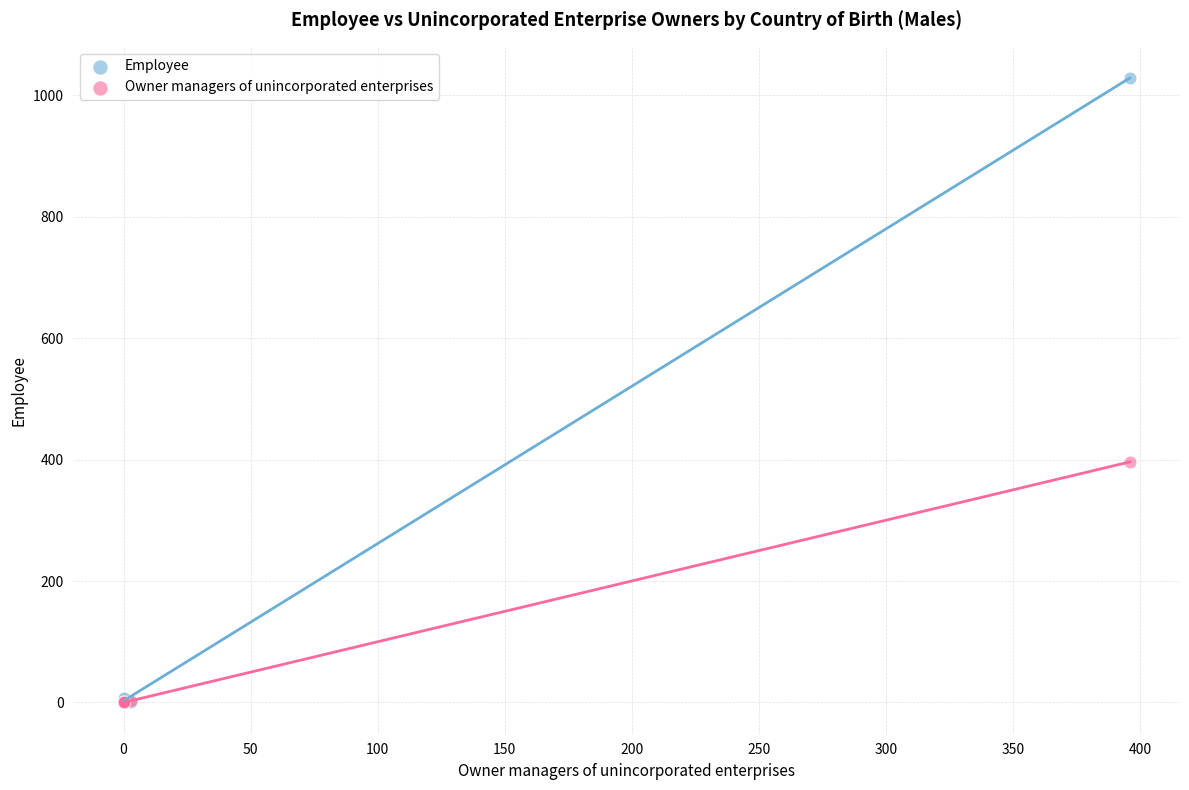

Across all series, what Y value is closest to 514?

396